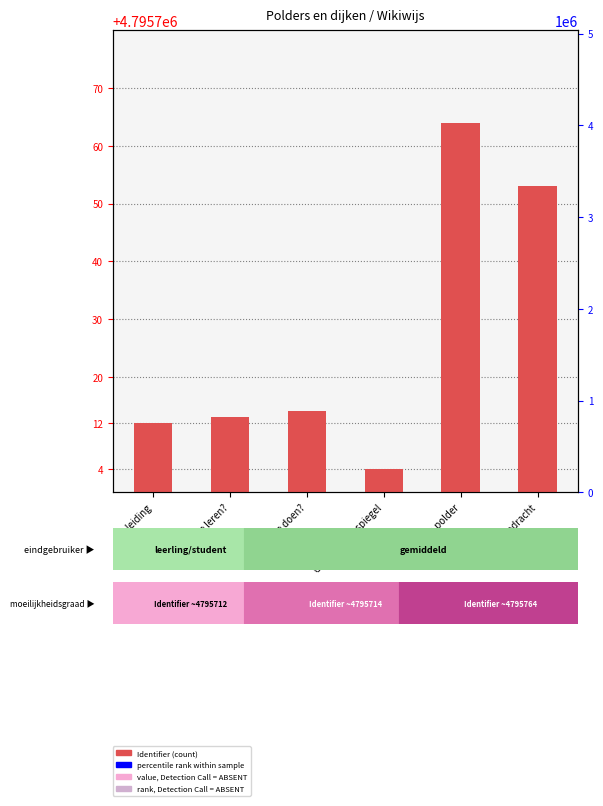

List the labels in order of value, largest first.

De polder, Opdracht, Wat ga je doen?, Wat ga je leren?, Inleiding, Onder de zeespiegel